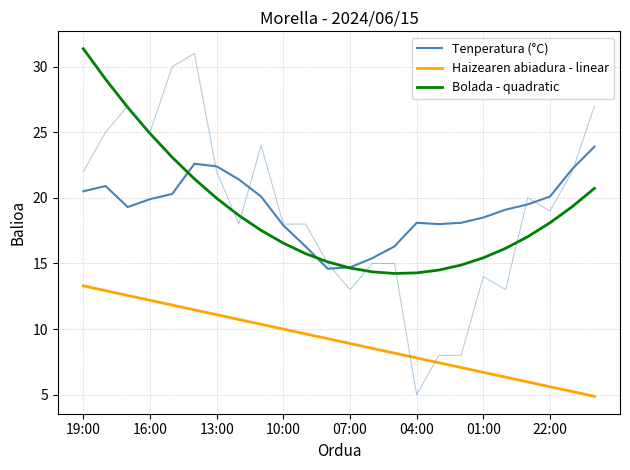

Which series changed the most between 07:00 and 01:00?

Tenperatura (°C)